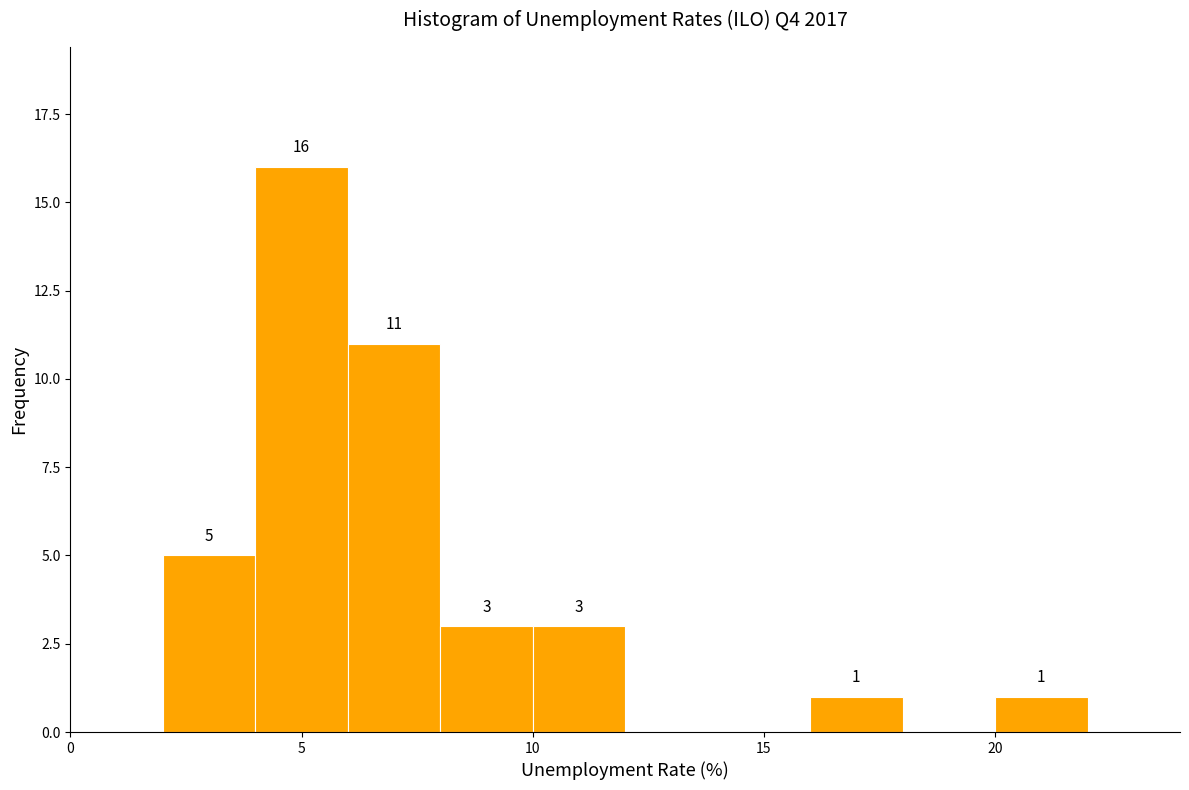

Over which range of the x-axis is the bar tallest?

4 to 6